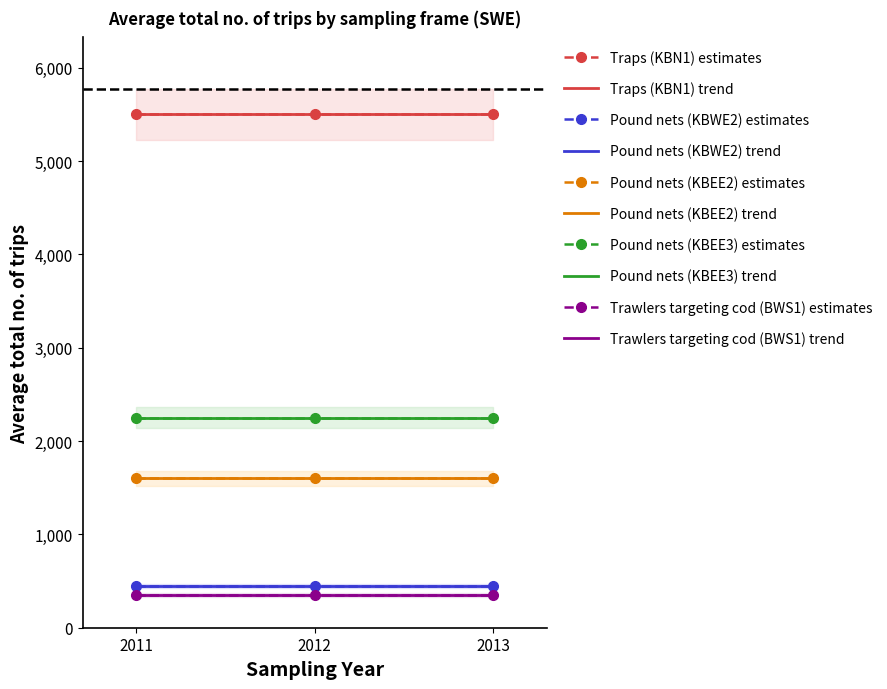

What is the value of the Traps (KBN1) point at the 1st from the left?

5500